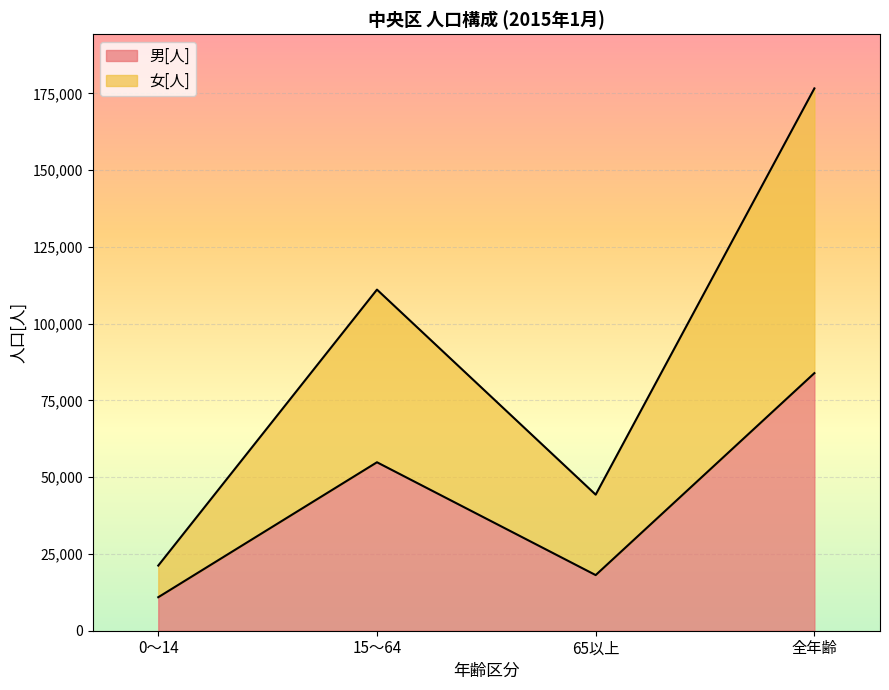

Rank the series by their average value, from lowest to highest.

男[人], 女[人]